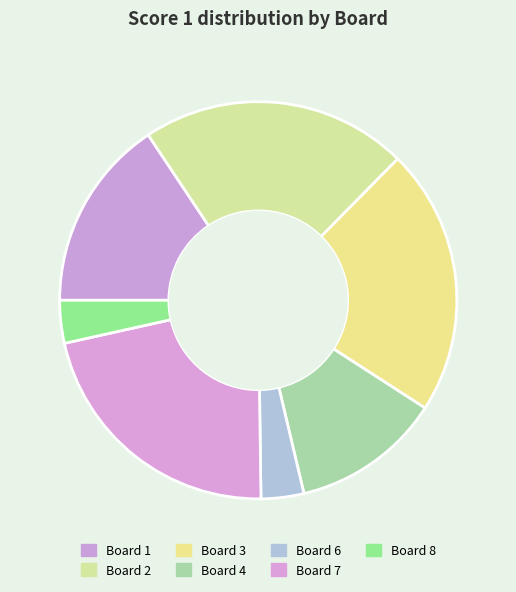

Does Board 7 represent more than half of the total?

No